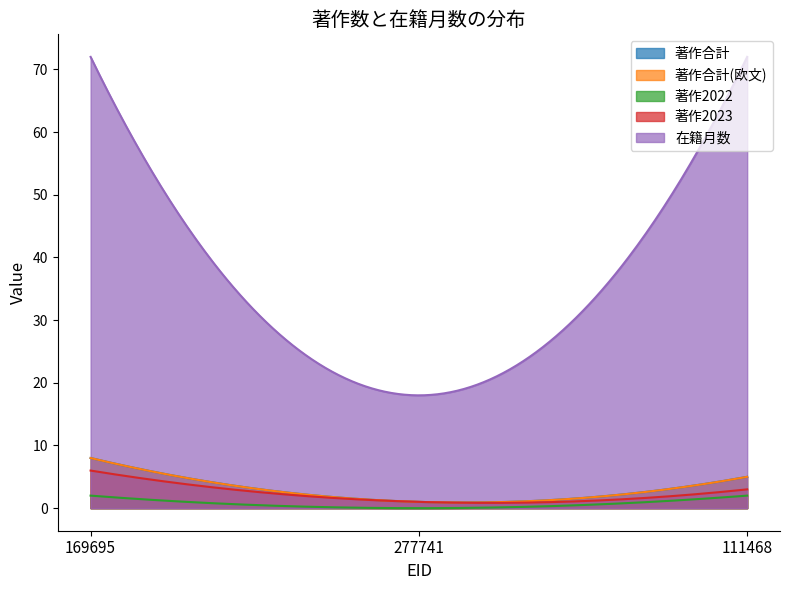

The value of 著作合計 at 169695 is 8. True or false?

True